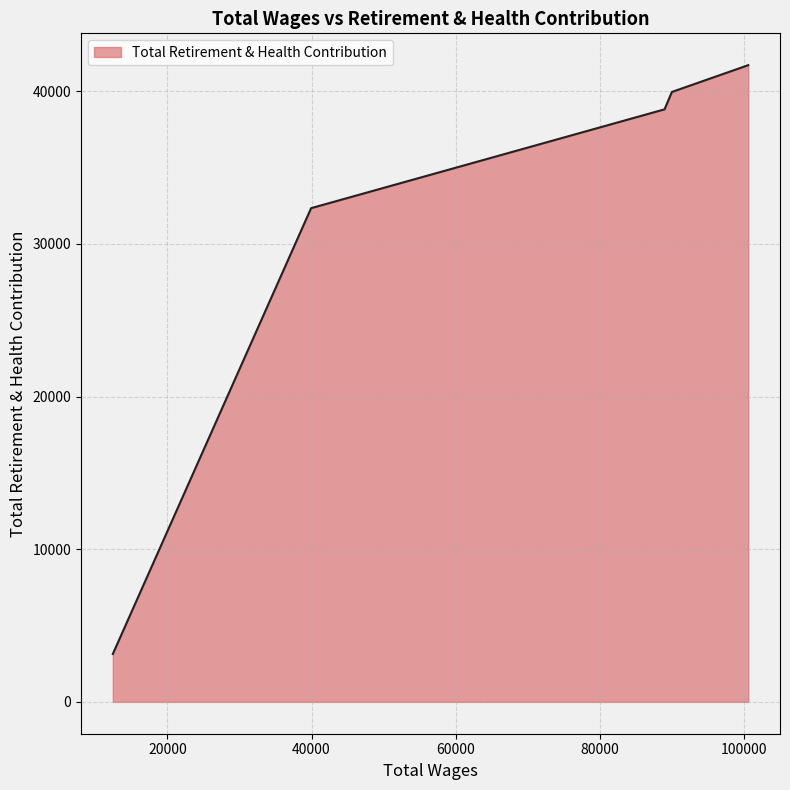

True or false: the data has more than 2 interior local peaks.

False